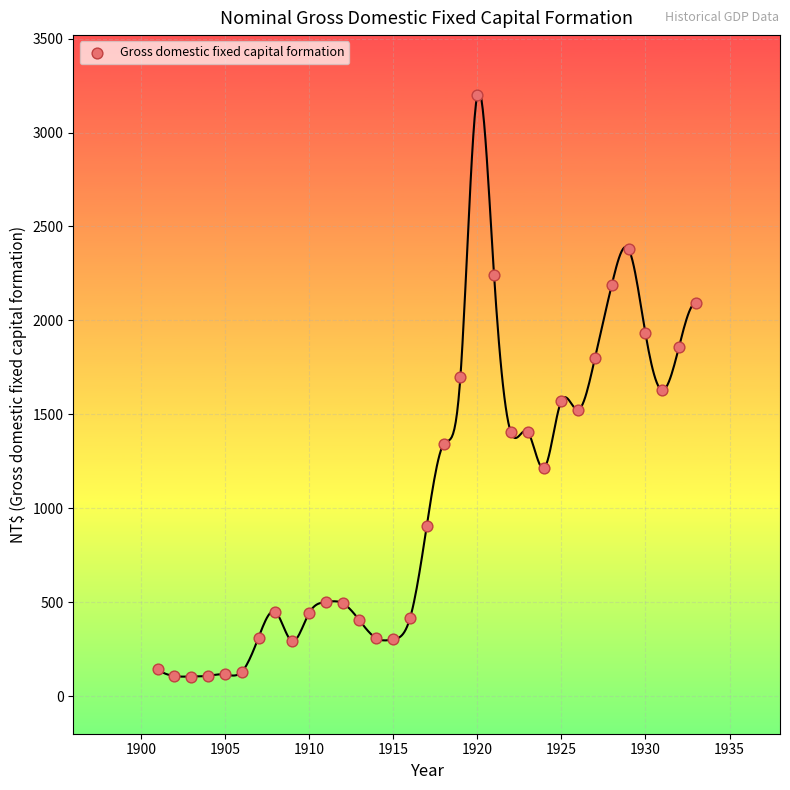

What is the range of Y values (max minus min)?

3094.2